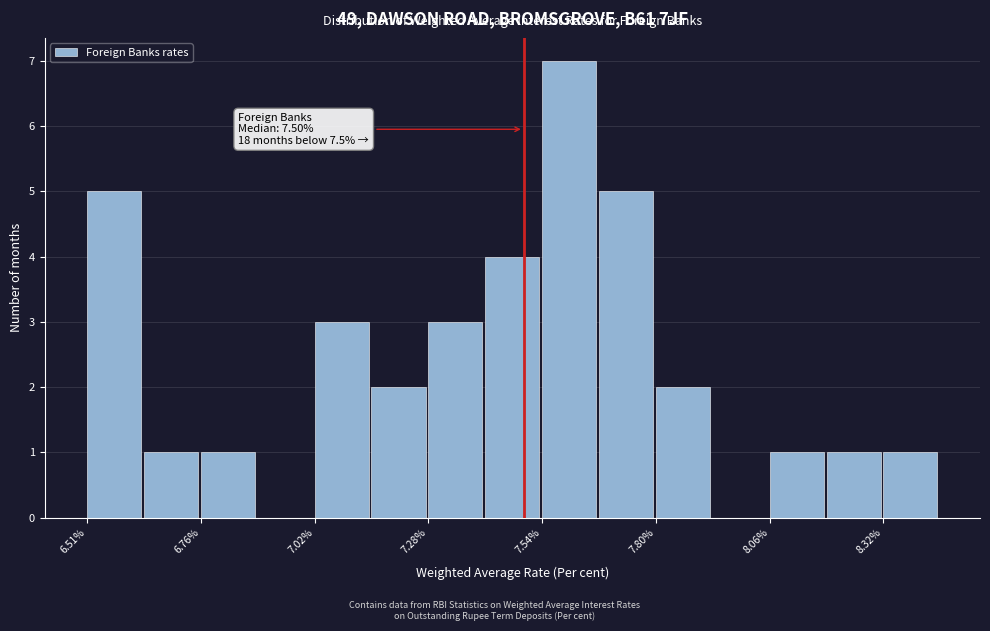

Around what value on the x-axis is the tallest bar? Give the approximate position of its centre, as read against the axis.

7.60